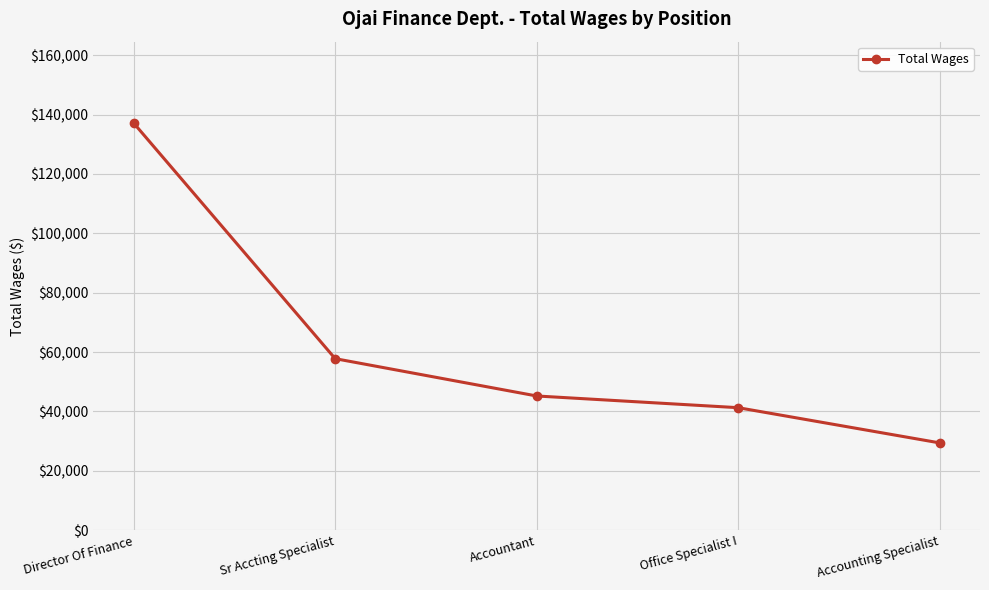

Count the number of data series in this chart.

1